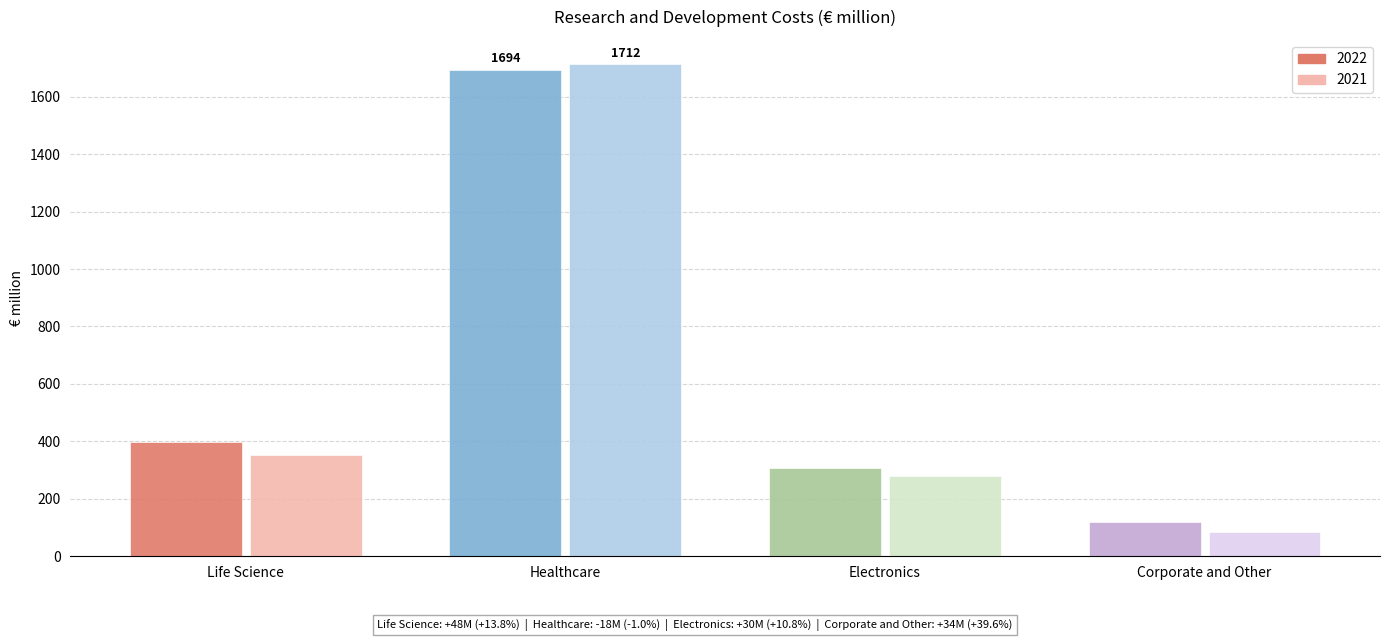

What value does the 2022 series have at Corporate and Other?

119